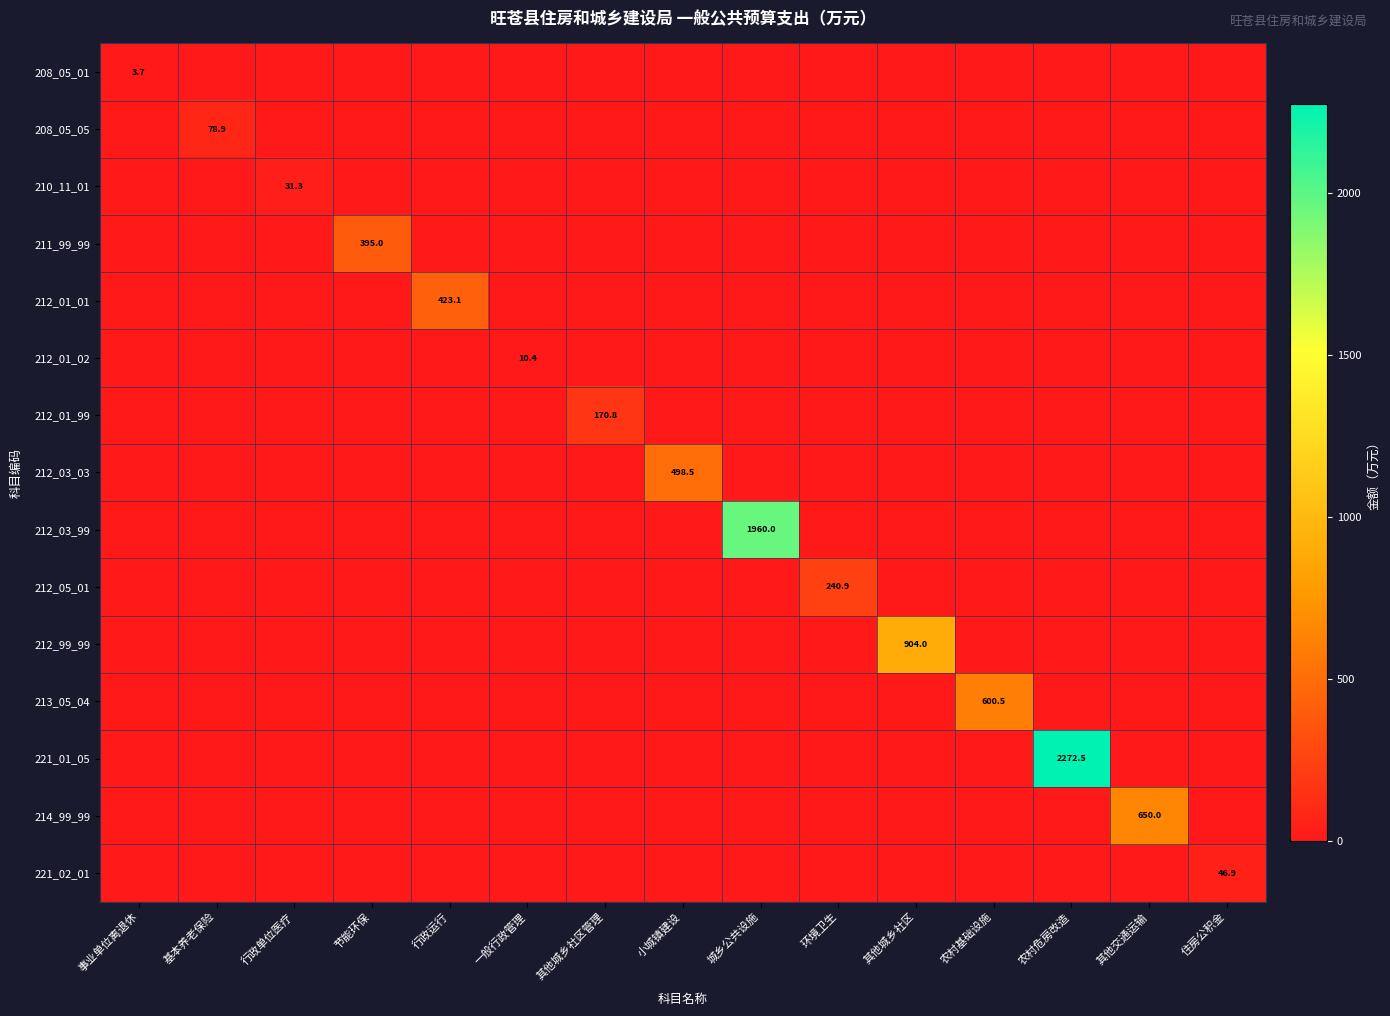

Between 节能环保 and 一般行政管理, which series saw the biggest shift?

211_99_99